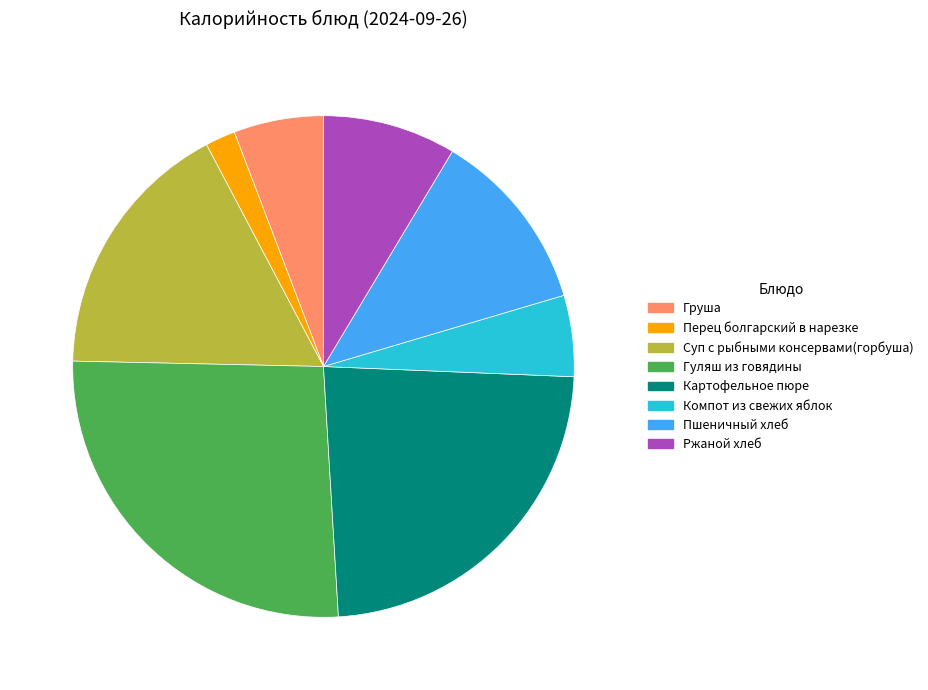

Rank the categories by value from highest to lowest.

Гуляш из говядины, Картофельное пюре, Суп с рыбными консервами(горбуша), Пшеничный хлеб, Ржаной хлеб, Груша, Компот из свежих яблок, Перец болгарский в нарезке